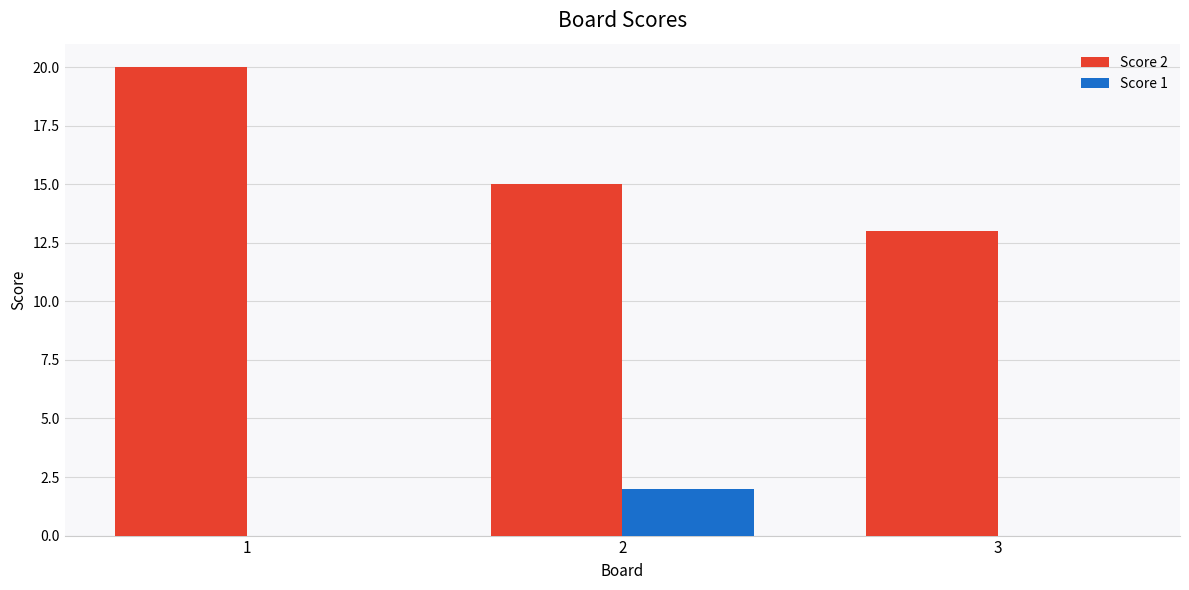

What is the greatest value displayed?

20